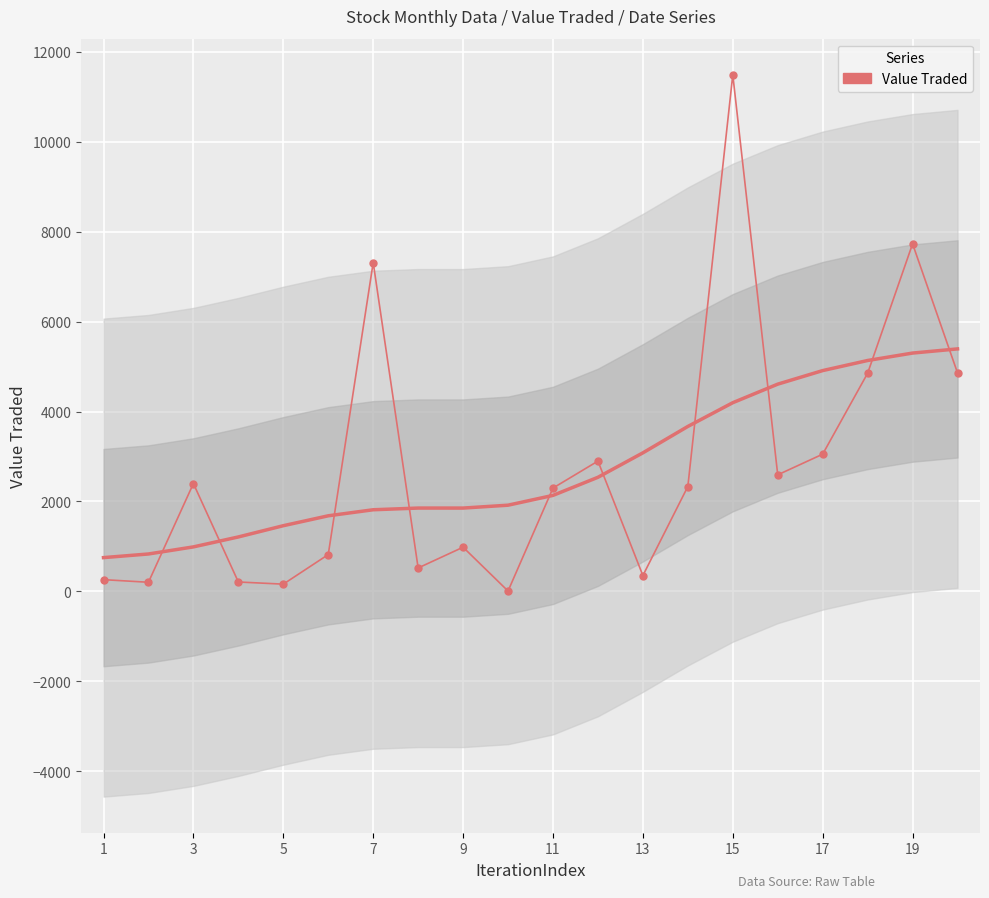

How many data points are above 2331?

9